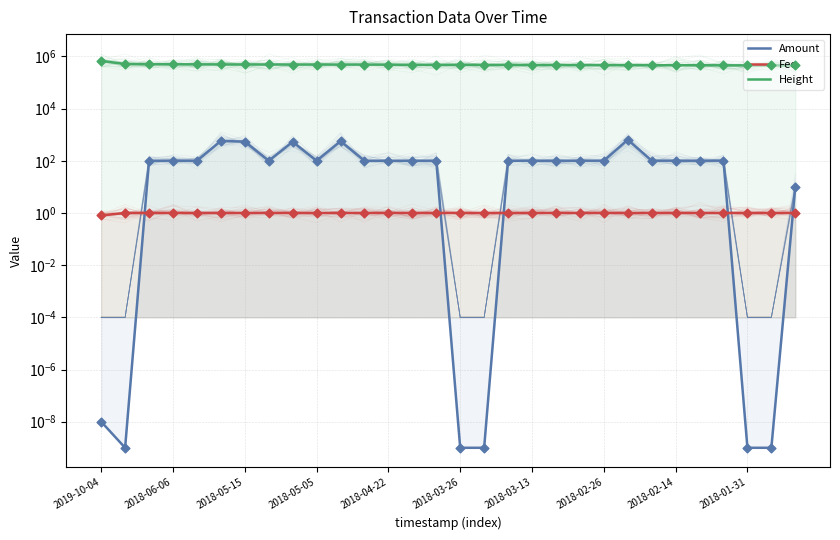

Which series has the largest total across all categories?

Height